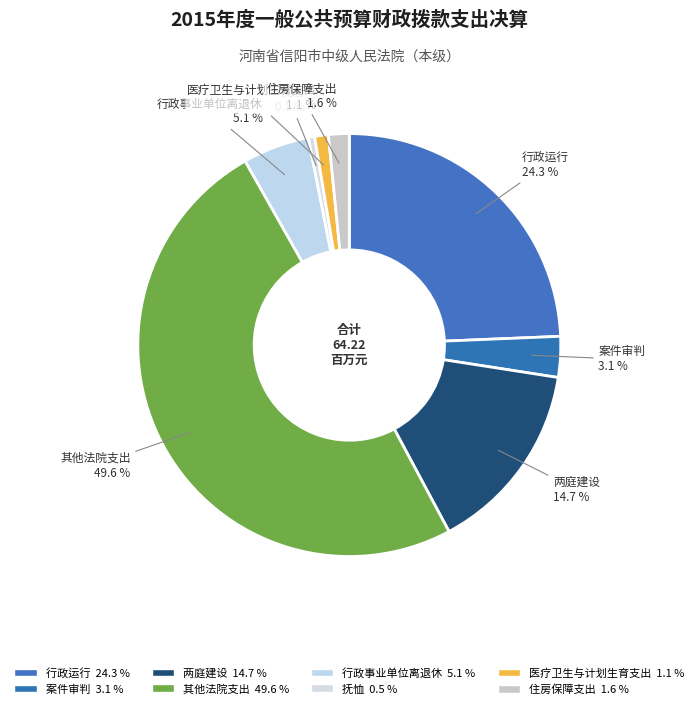

How many slices are in this pie chart?

8